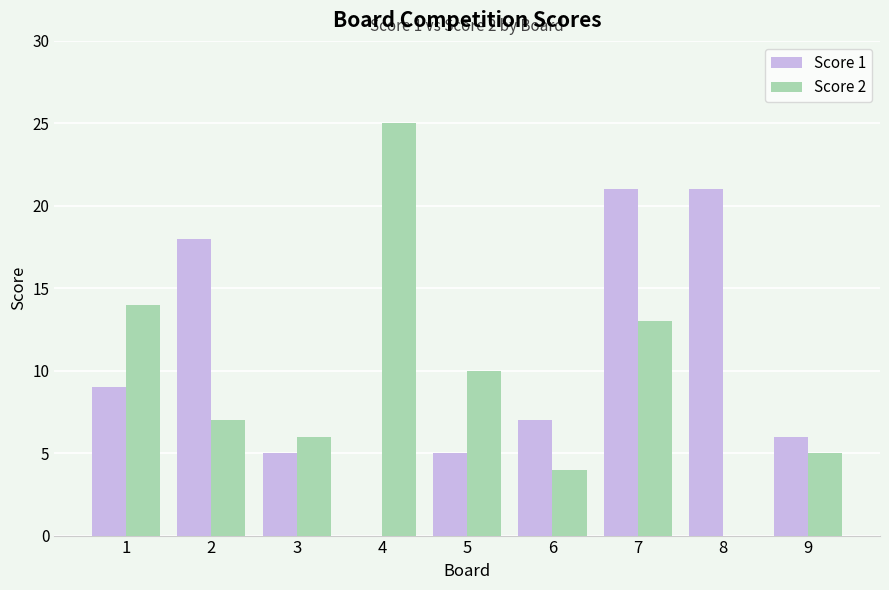

How many groups of bars are there?

9